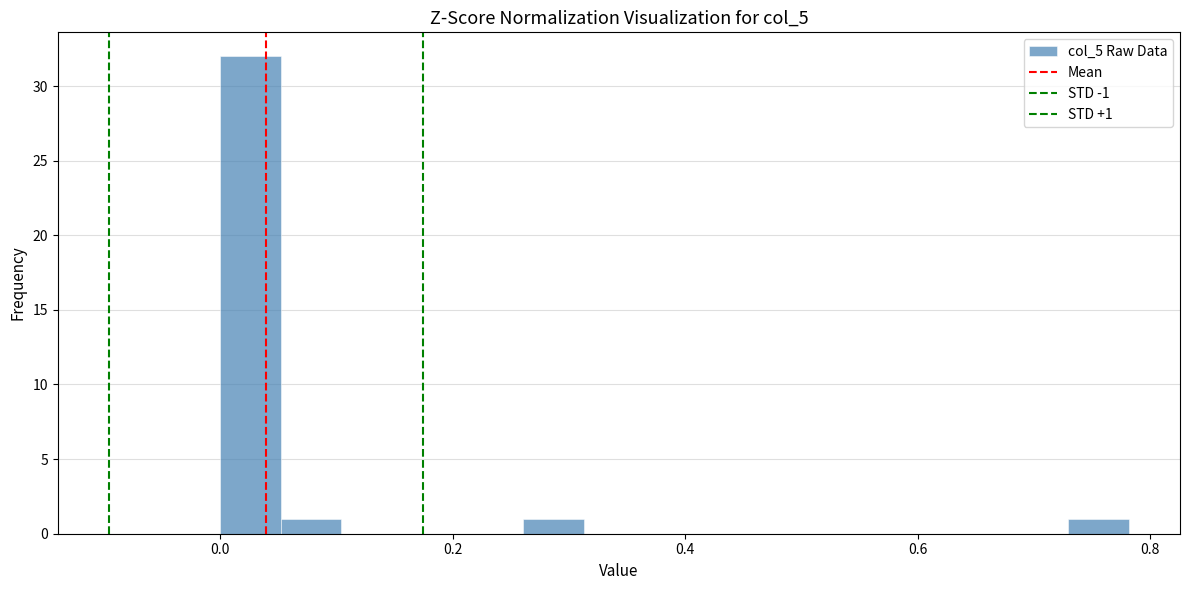

Read against the x-axis, roughly where is the centre of the tallest bar?

0.02